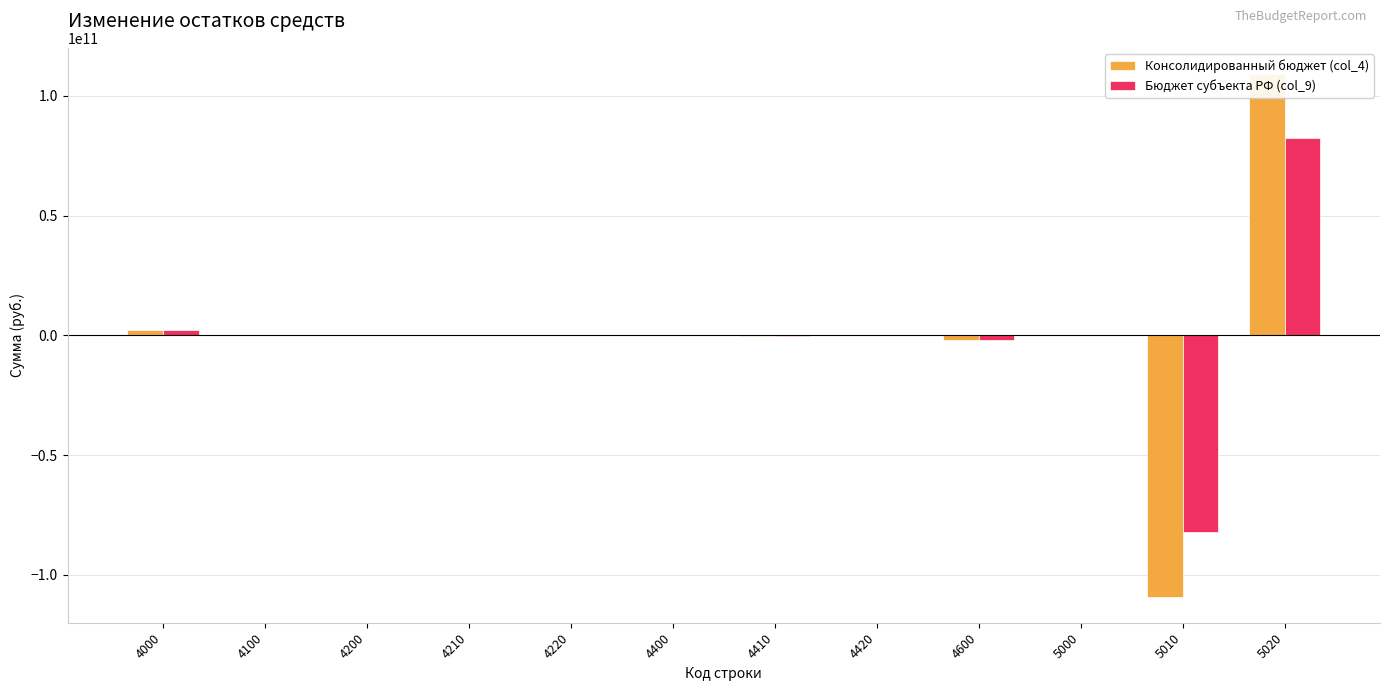

At which label does Консолидированный бюджет (col_4) first exceed 37344877?

4000